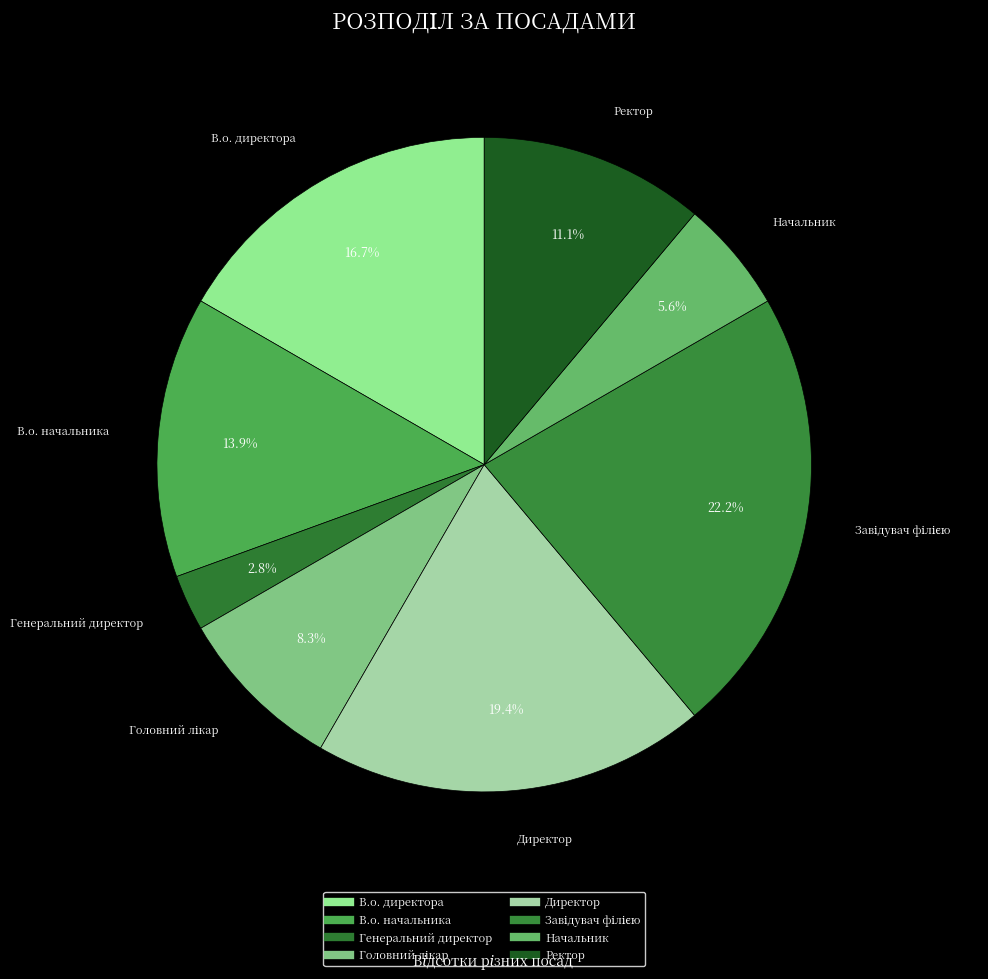

Count the number of slices in the pie.

8